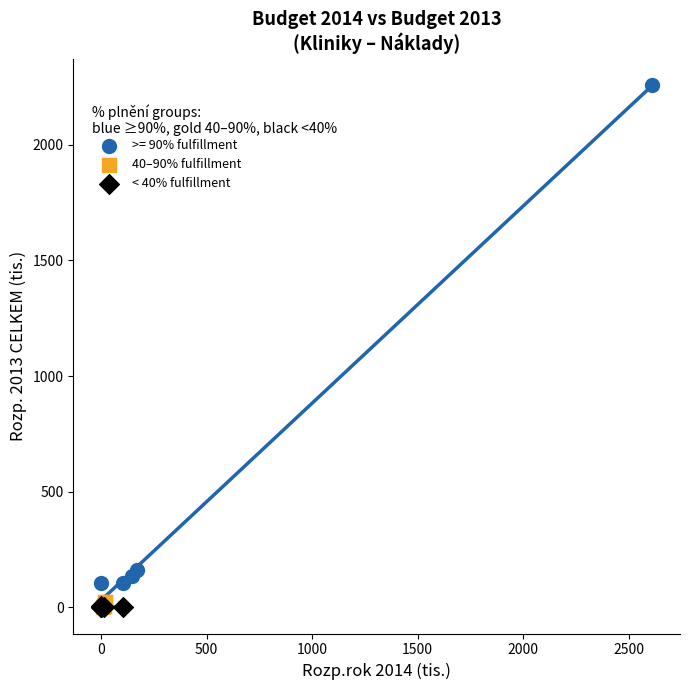

Which series reaches the maximum Y coordinate?

>= 90% fulfillment